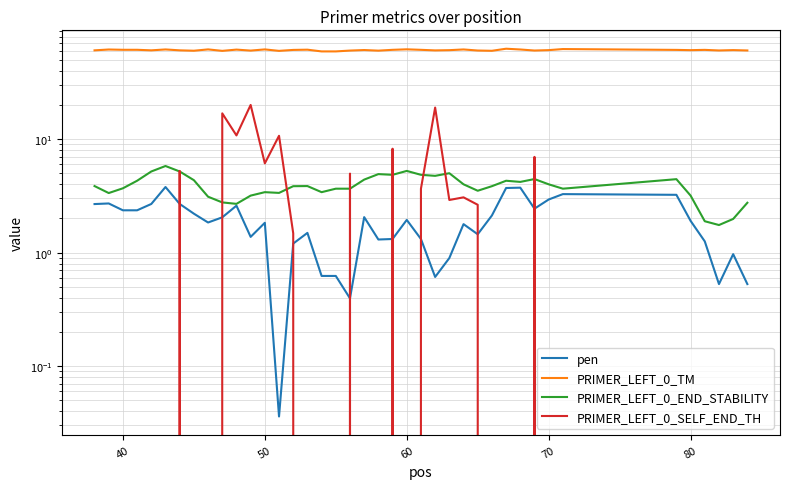

What is the greatest value displayed?

62.7